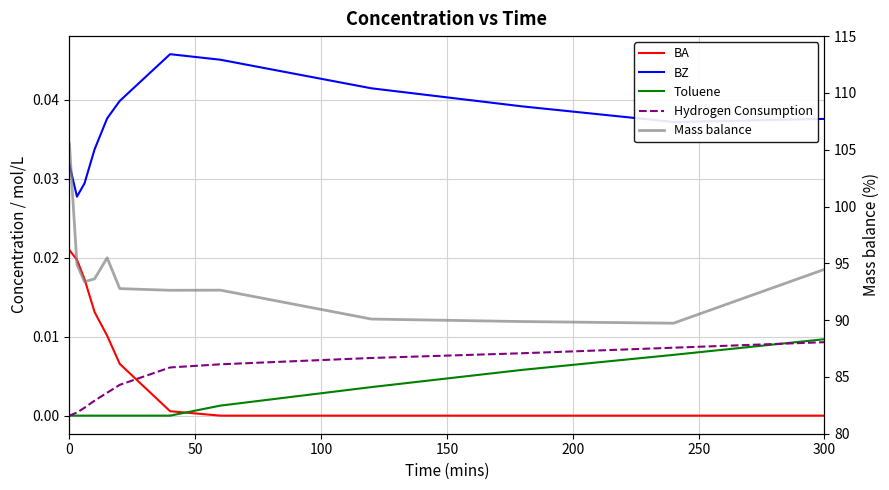

How many lines are shown in the chart?

5